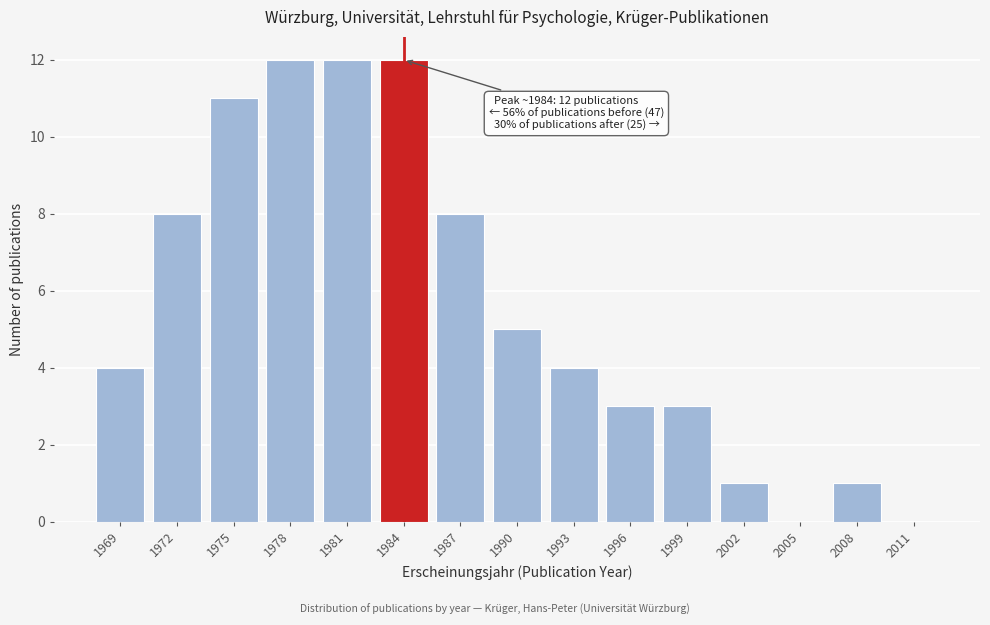

Reading right to left, what are all the values shown in this chart?

2011=0	2008=1	2005=0	2002=1	1999=3	1996=3	1993=4	1990=5	1987=8	1984=12	1981=12	1978=12	1975=11	1972=8	1969=4